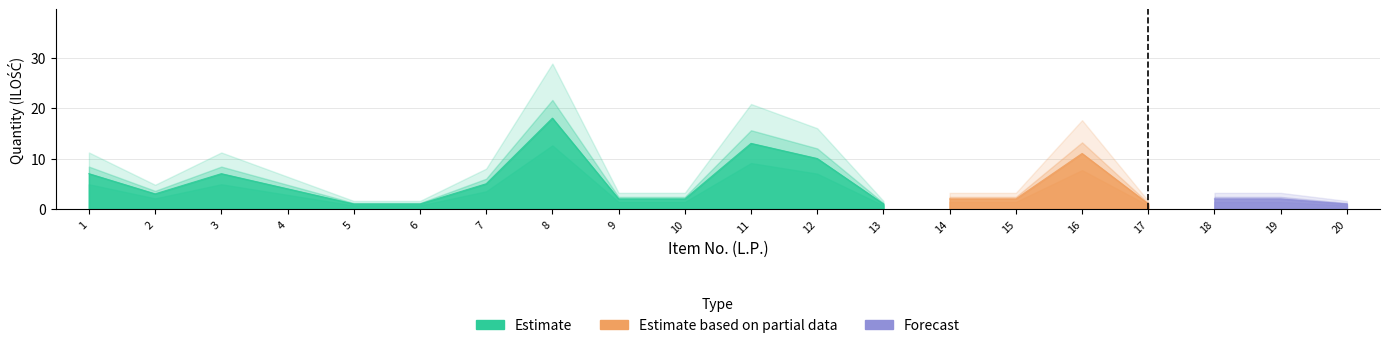

How many lines are shown in the chart?

3